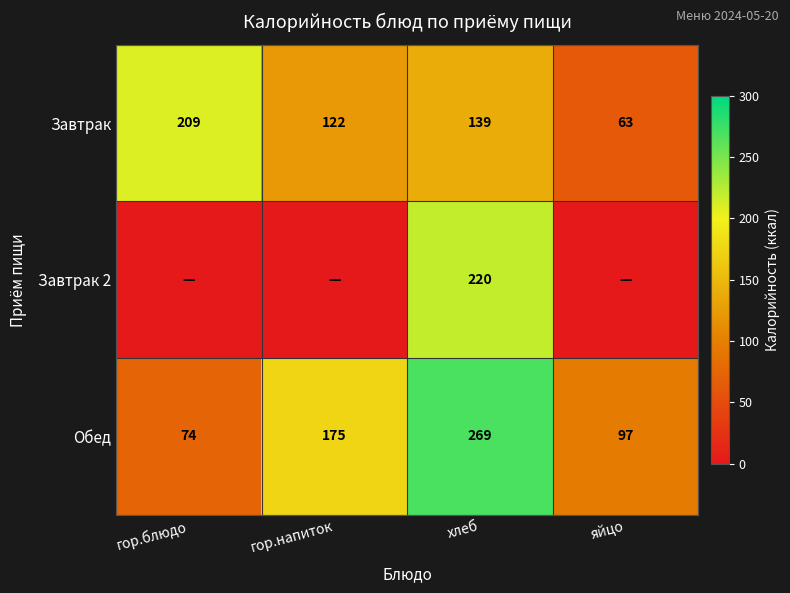

Which category has the highest value in the Завтрак series?

гор.блюдо